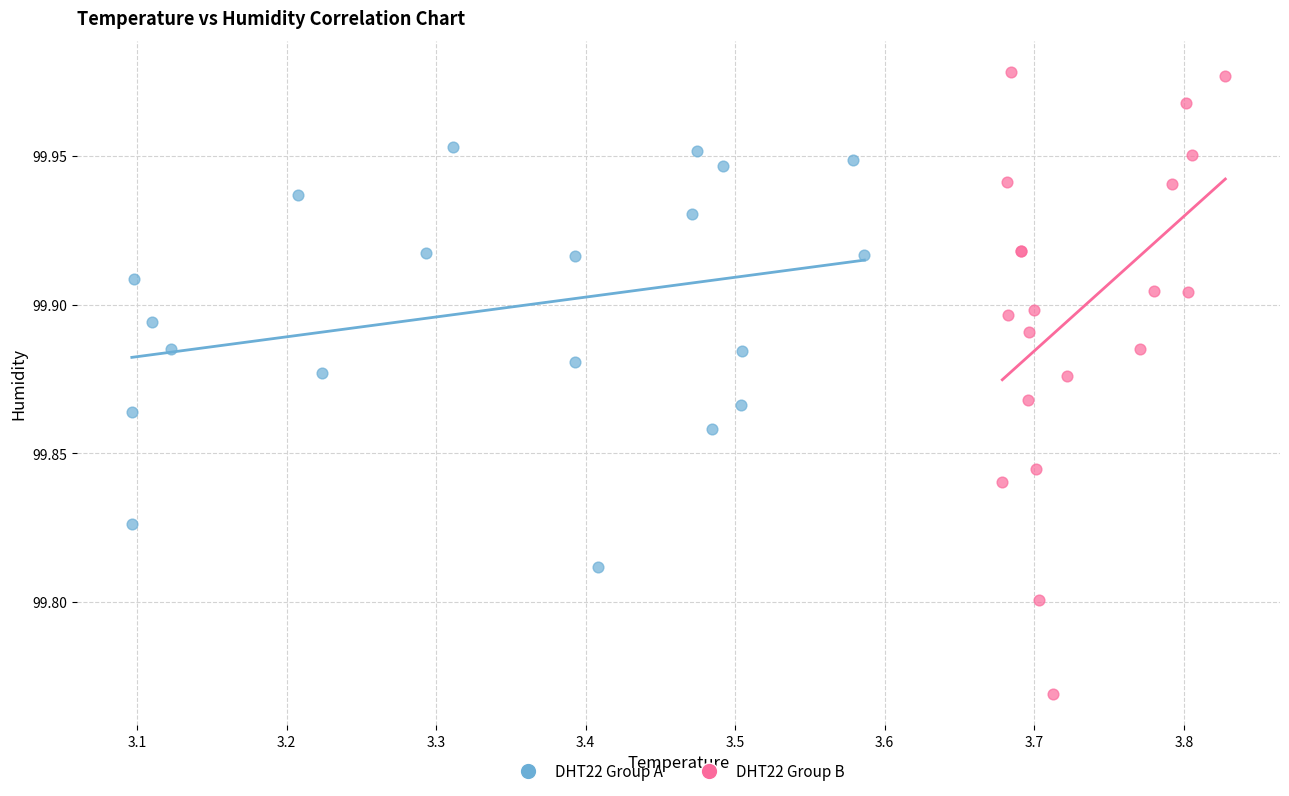

Which series reaches the minimum Y coordinate?

DHT22 Group B